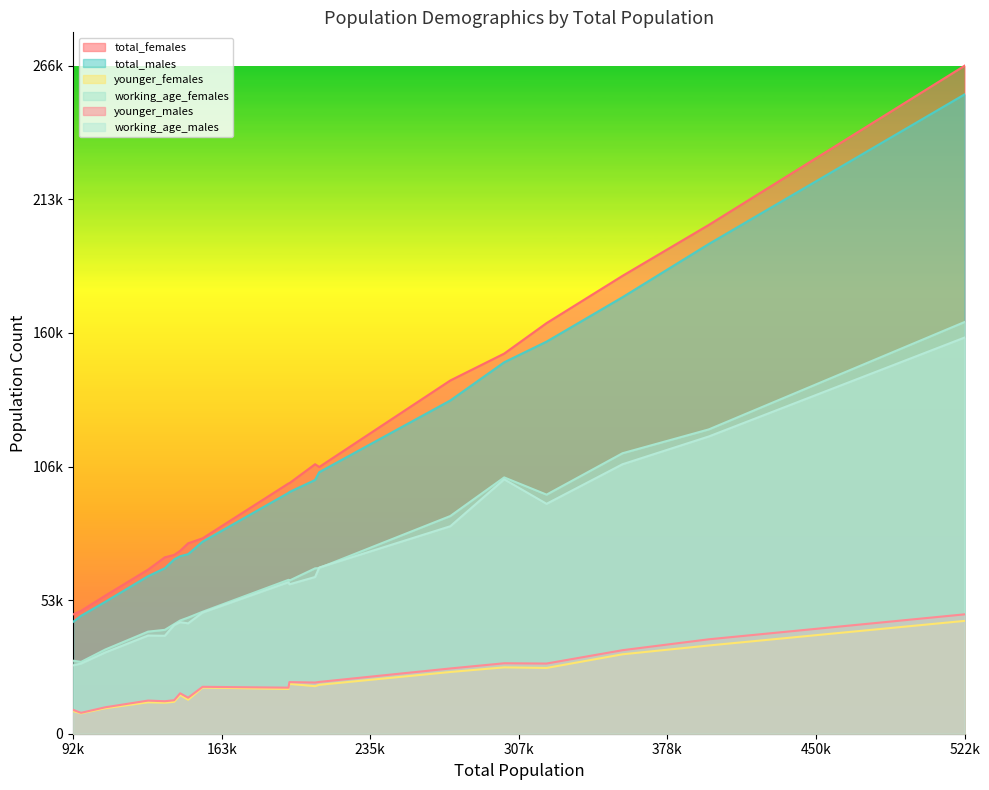

Reading left to right, transcribe all the data shown in this chart.

total_females: 47656	73035	70448	100070	55137	266762	163983	151804	107637	76062	141077	99958	65543	106527	78037	71415	203196	182841	49061
total_males: 44691	70887	66090	96517	52669	255307	156579	148331	101337	71714	133091	96205	62927	104444	76702	69614	195579	174306	47084
younger_females: 9038	15463	12393	19888	10182	45058	26267	26506	18989	13563	24658	17892	12550	19525	18430	12742	35238	31717	8135
working_age_females: 29161	45213	41482	61160	33618	164414	95480	102353	66035	46377	86939	61455	40773	66182	48703	43755	121533	112000	28681
younger_males: 9532	16142	12972	20609	10549	47675	28026	28140	20445	14377	26061	18393	13239	20679	18730	13367	37708	33352	8345
working_age_males: 27298	44542	39116	59663	32454	158210	91812	101588	62585	44076	82862	60527	39210	66374	48401	43390	118713	107608	28014